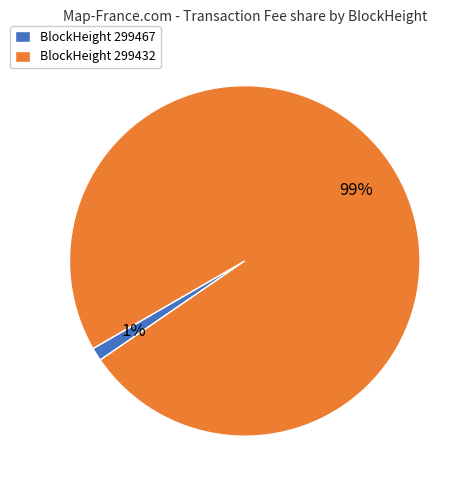

Rank the categories by value from highest to lowest.

BlockHeight 299432, BlockHeight 299467